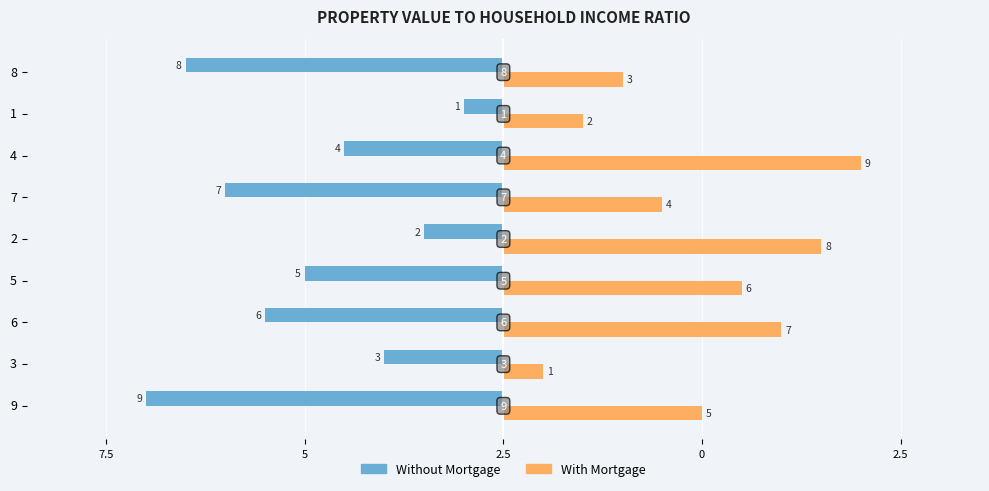

What are all the series names shown in the legend?

Without Mortgage, With Mortgage